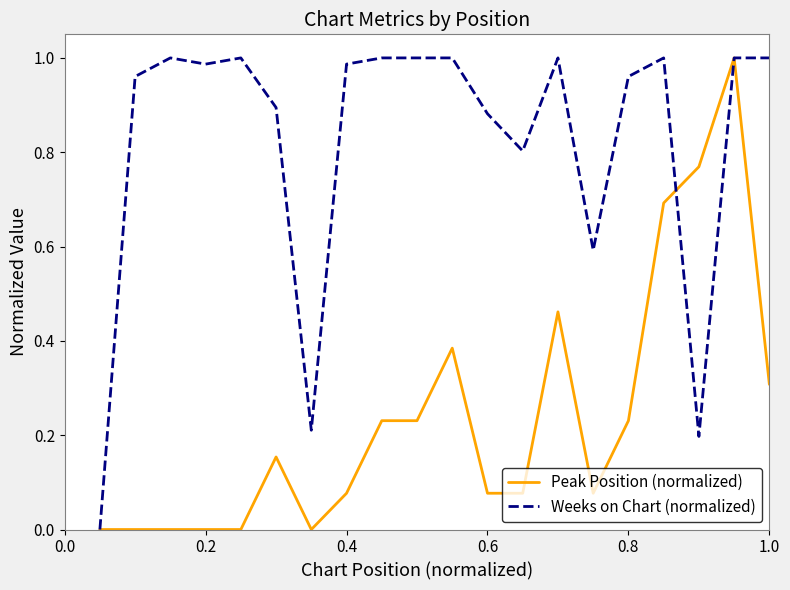

Which series has the largest total across all categories?

Weeks on Chart (normalized)